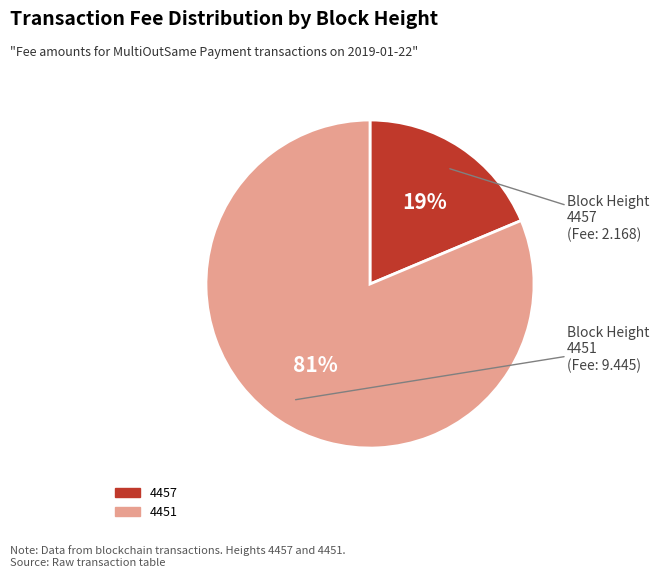

Is there a majority slice in this chart?

Yes